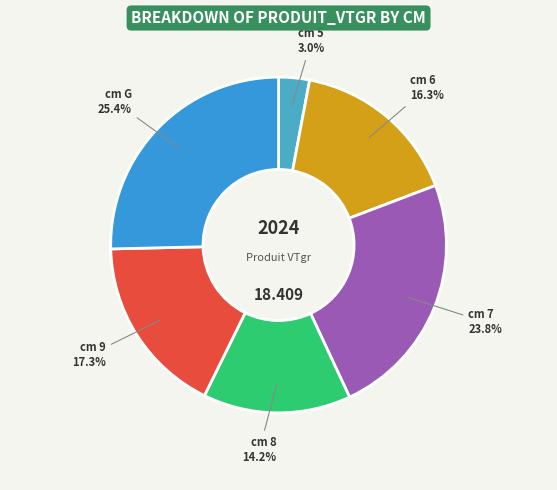

Is there any slice that represents more than half of the pie?

No